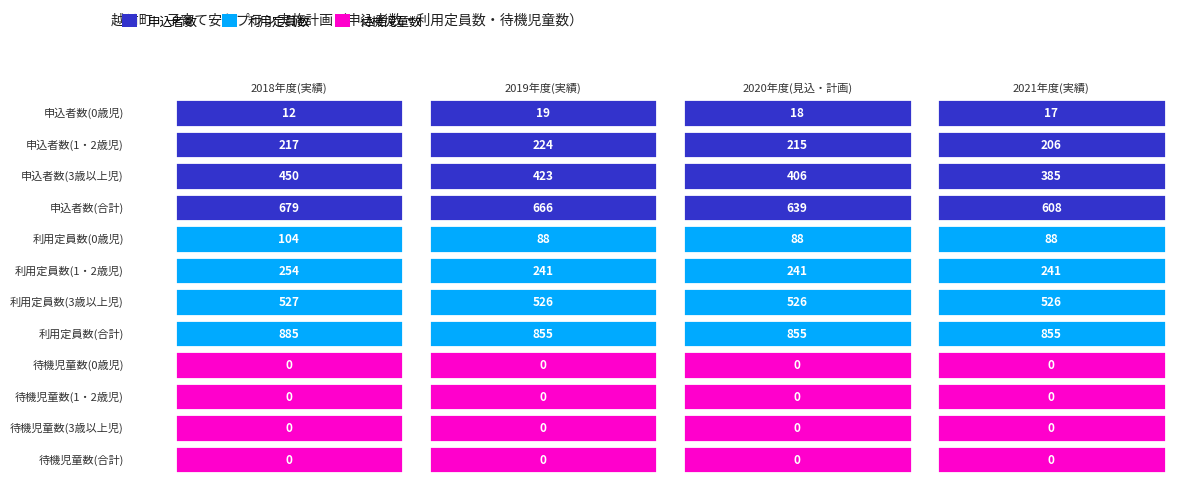

Which series has the largest total across all categories?

利用定員数(合計)